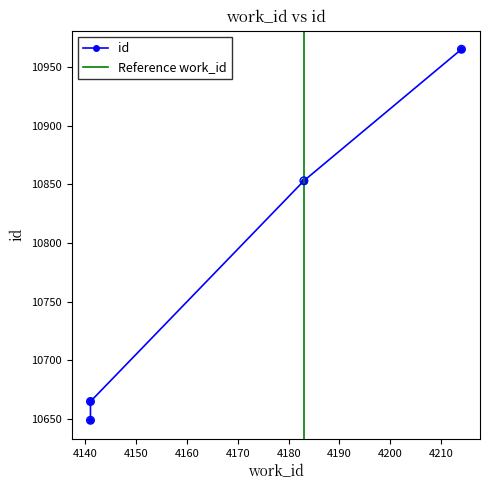

What is the ratio of the value at 4141 to the value at 4214?

1.0